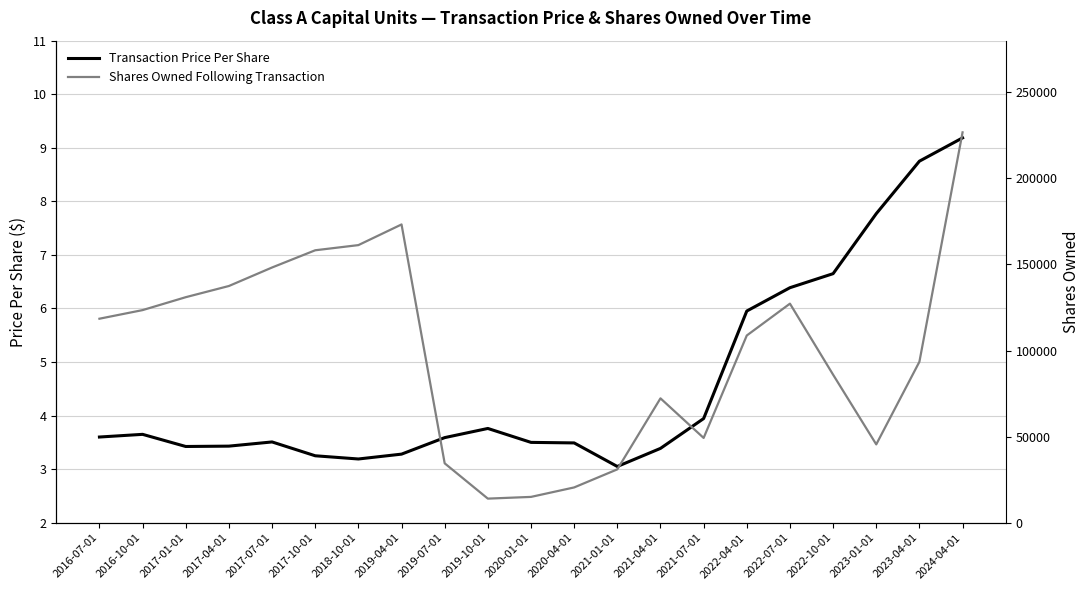

Is this an area chart (filled region under the line)?

No